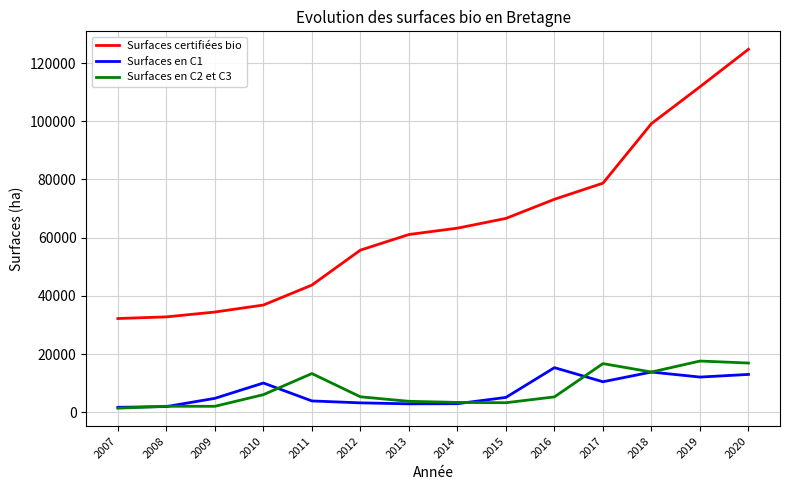

Which category has the highest value in the Surfaces en C1 series?

2016